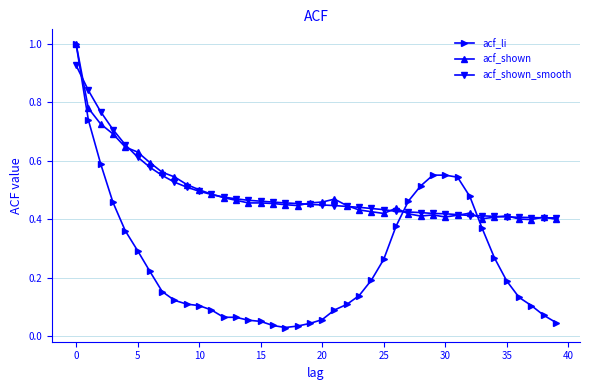

True or false: acf_shown has more than 0 points higher than both neighbors.

True